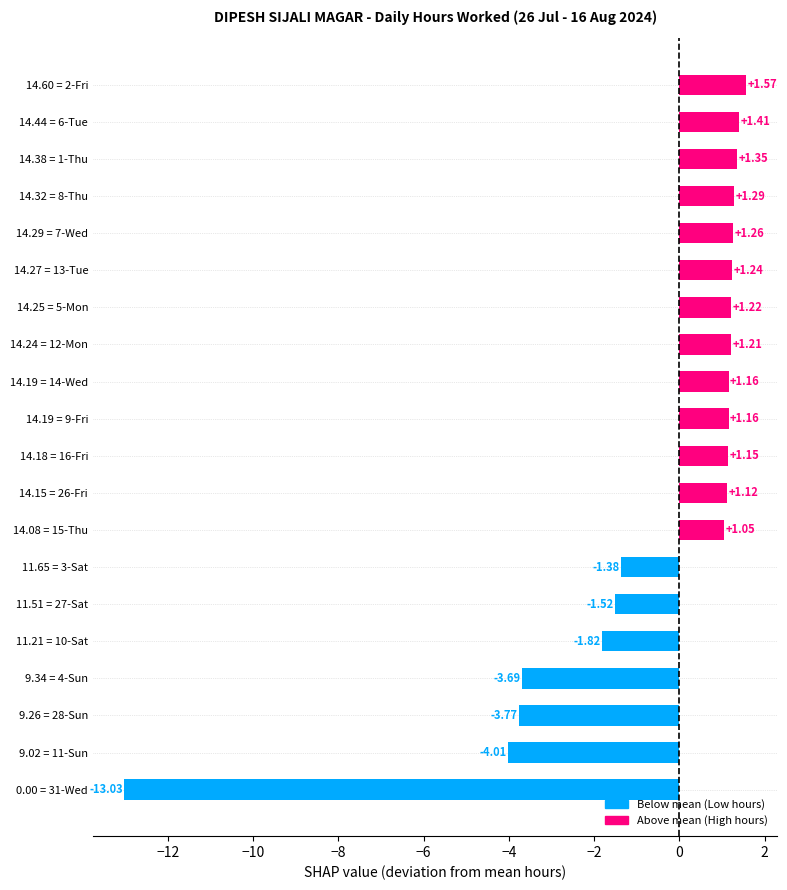

Between 0.00 = 31-Wed and 14.08 = 15-Thu, which is larger?

14.08 = 15-Thu